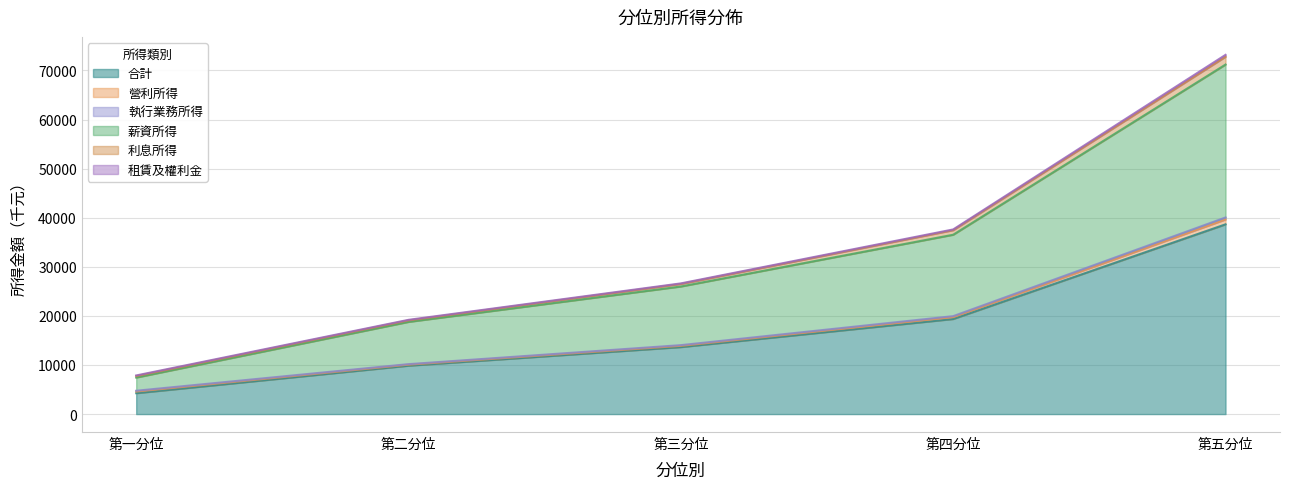

At which category is the sum across all series the highest?

第五分位